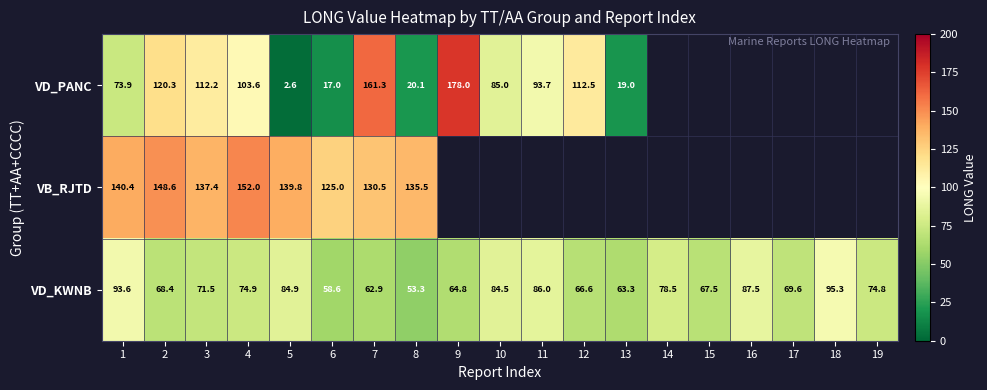

What is the greatest value displayed?

178.0